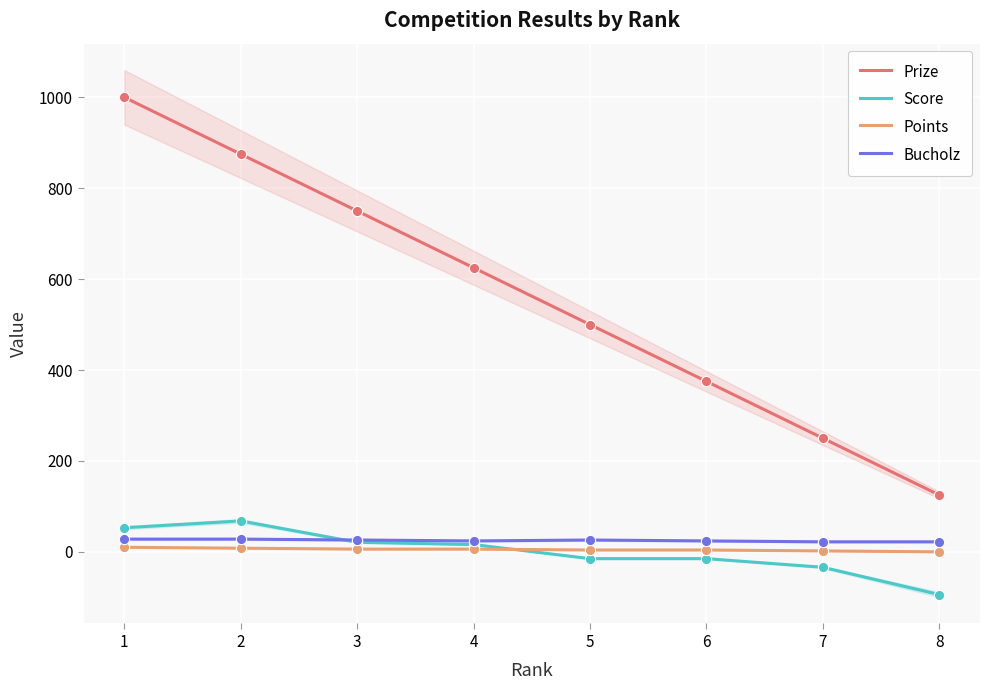

What is the total value across all series at 5?

515